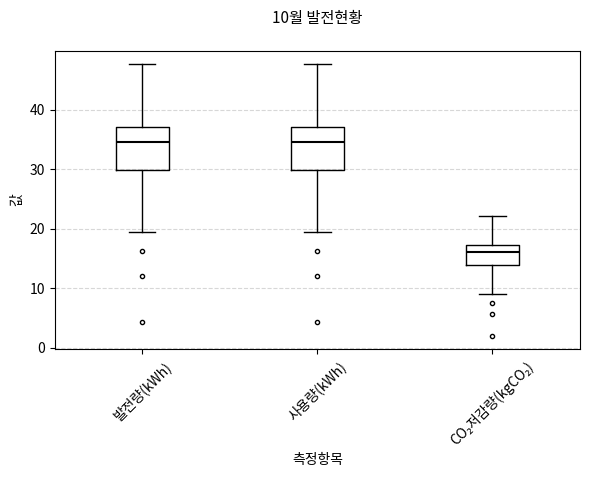

Which box's median line is the lowest?

CO₂저감량(kgCO₂)